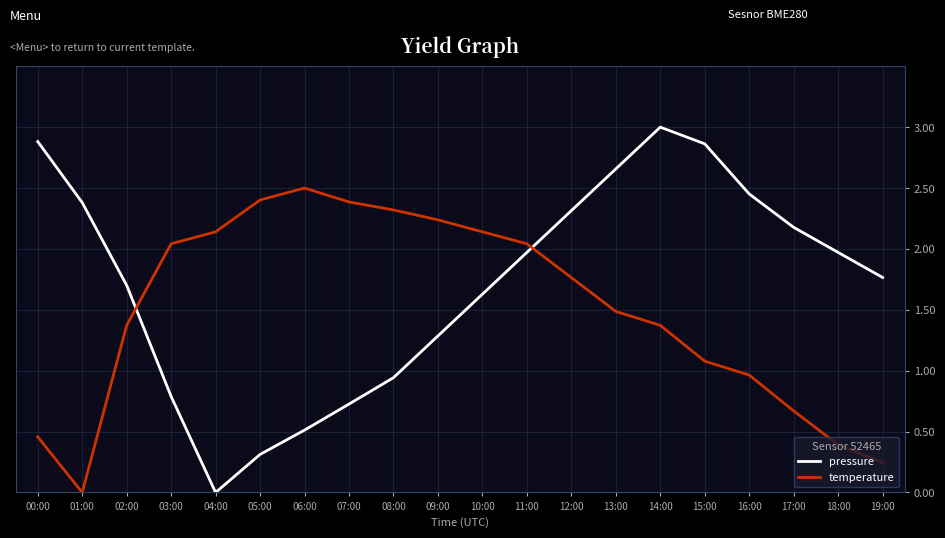

True or false: pressure and temperature intersect in this chart.

True